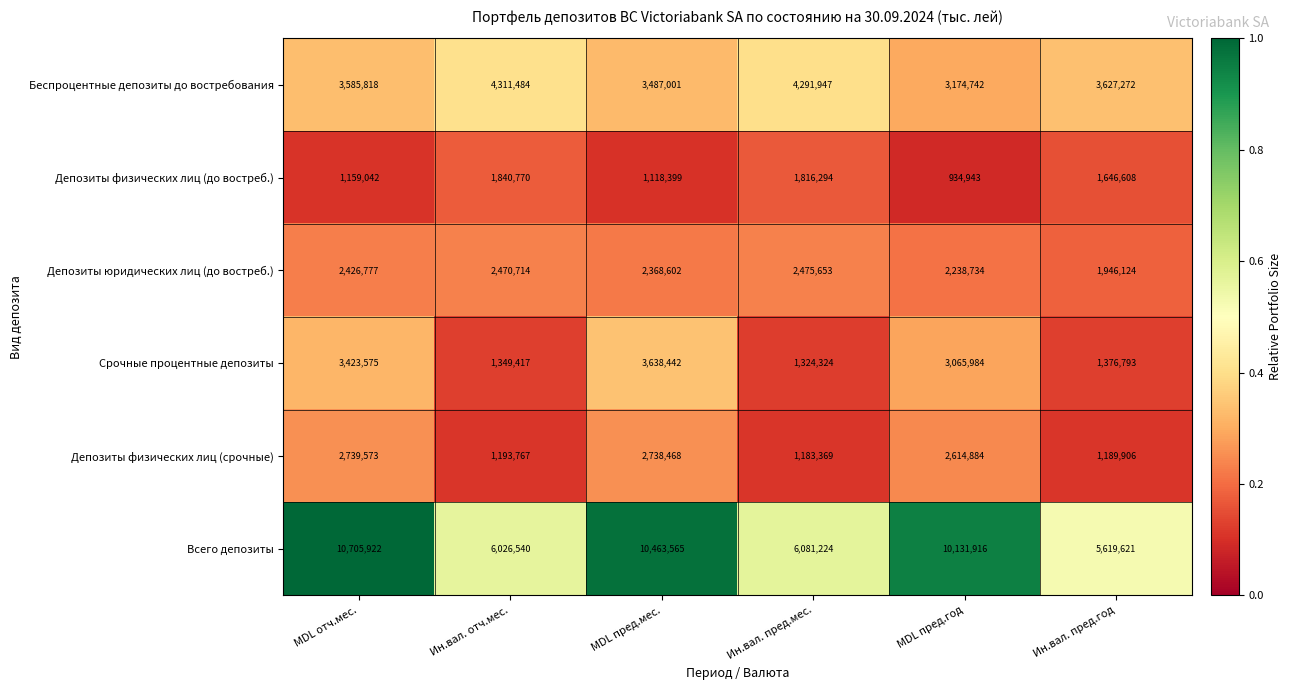

List the series in order of their peak value, highest first.

Всего депозиты, Беспроцентные депозиты до востребования, Срочные процентные депозиты, Депозиты физических лиц (срочные), Депозиты юридических лиц (до востреб.), Депозиты физических лиц (до востреб.)